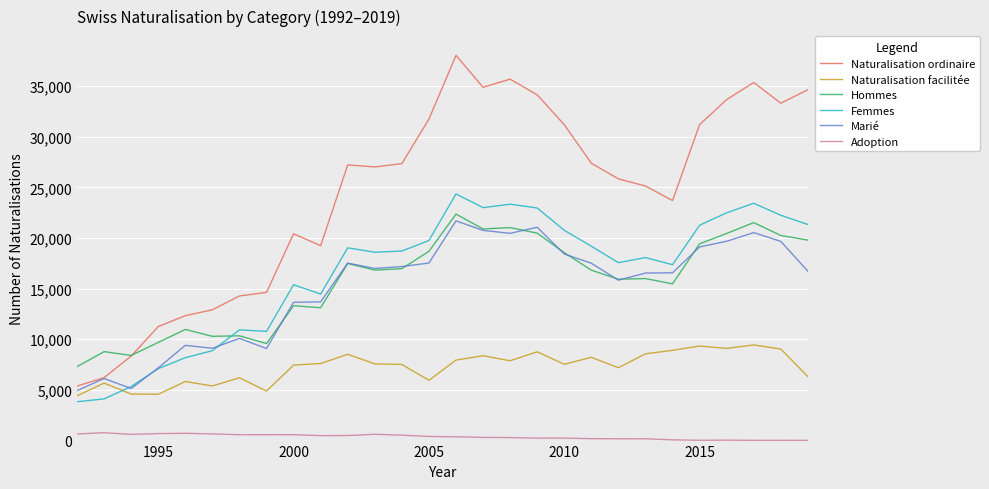

True or false: Femmes and Naturalisation ordinaire cross at least once.

False